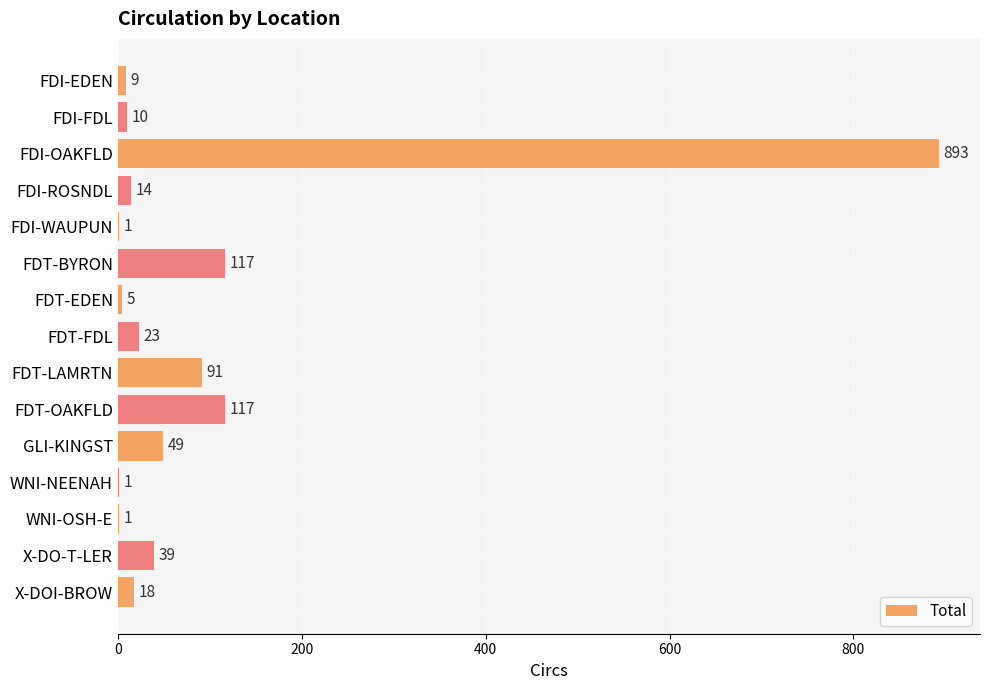

Read the value at FDI-FDL.

10